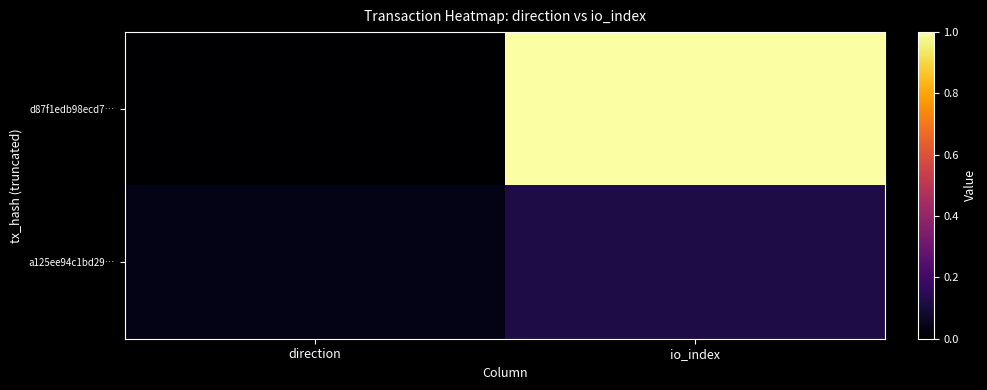

Reading left to right, what are all the values shown in this chart?

d87f1edb98ecd7…: direction=0.0	io_index=1.0
a125ee94c1bd29…: direction=0.0	io_index=0.1